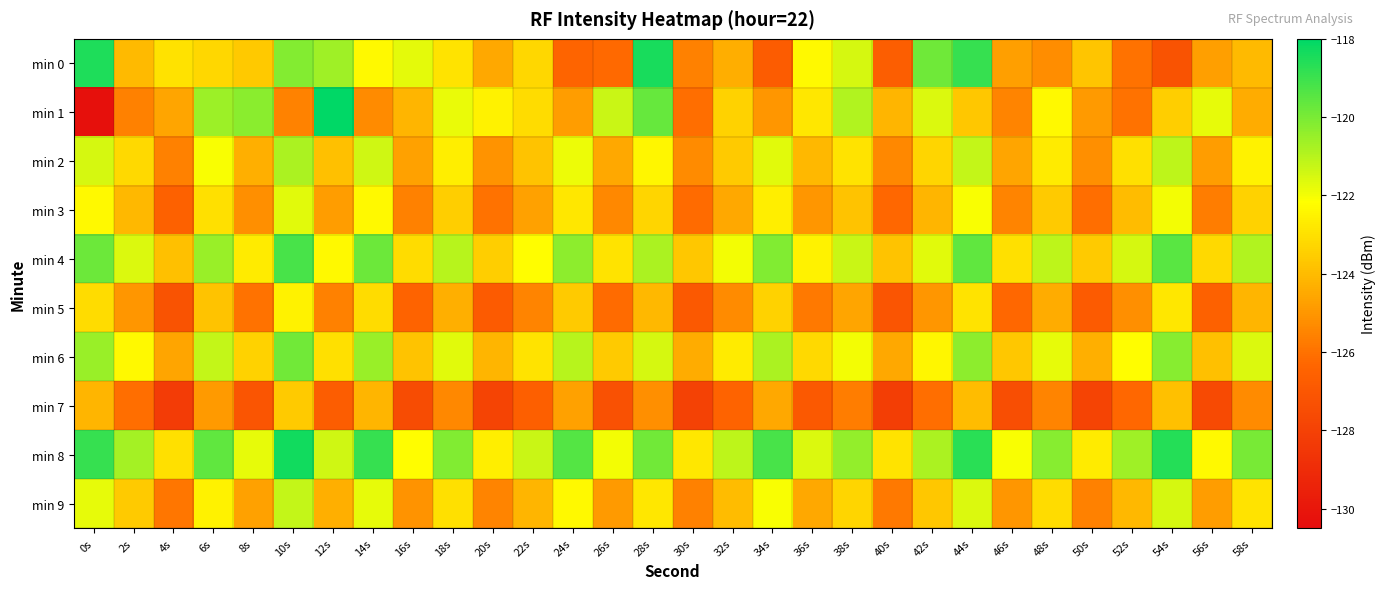

How many series are shown in this chart?

10